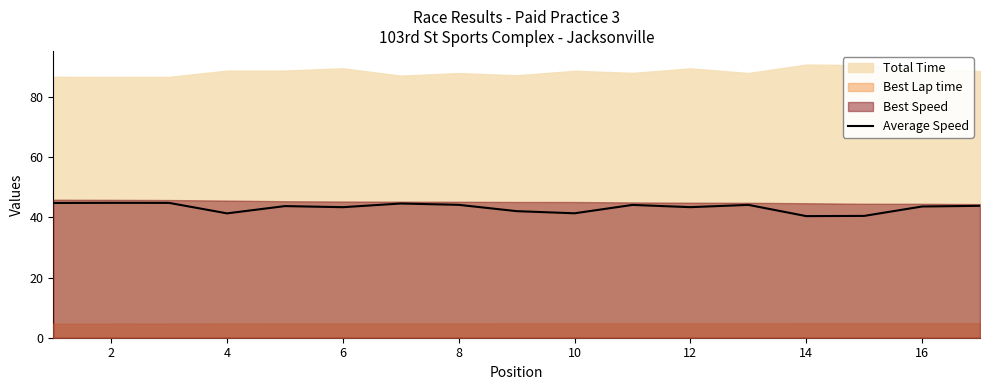

Is it true that Average Speed equals 43.4 at 6?

True